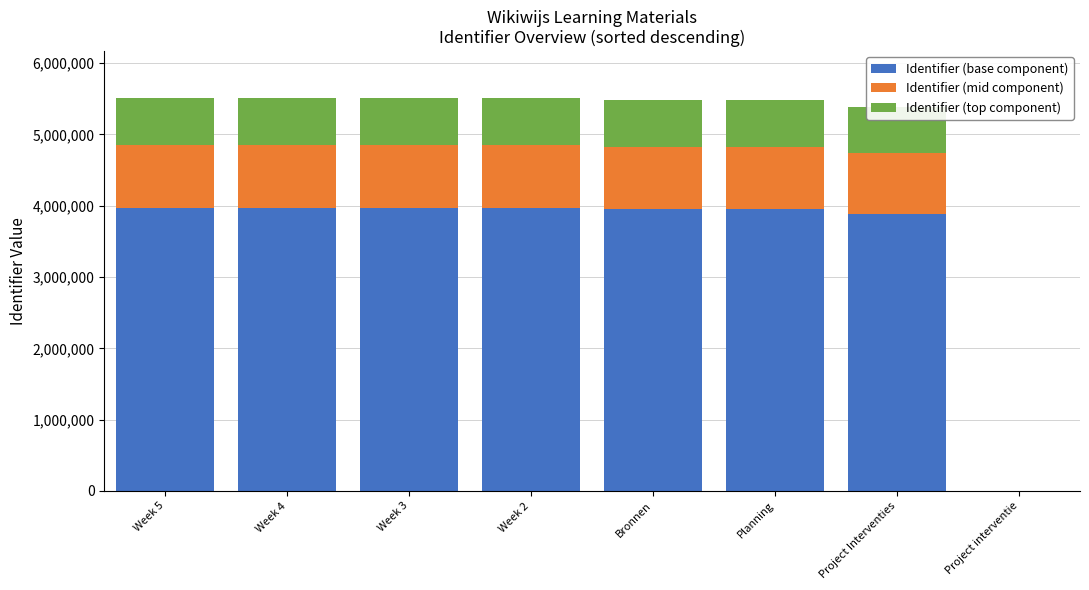

Does the chart contain stacked bars?

Yes